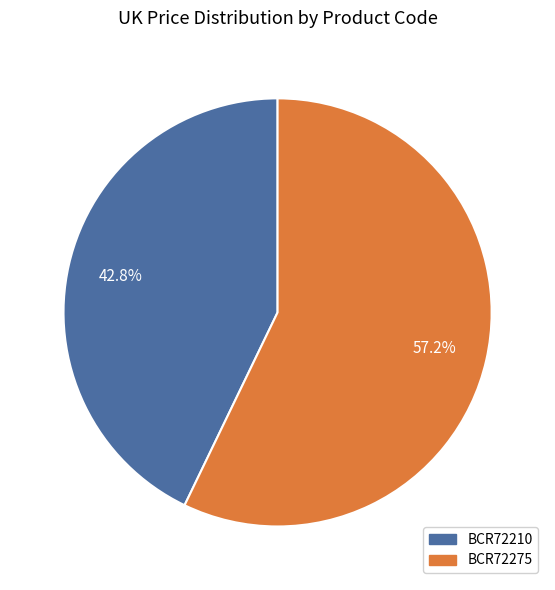

Rank the categories by value from lowest to highest.

BCR72210, BCR72275